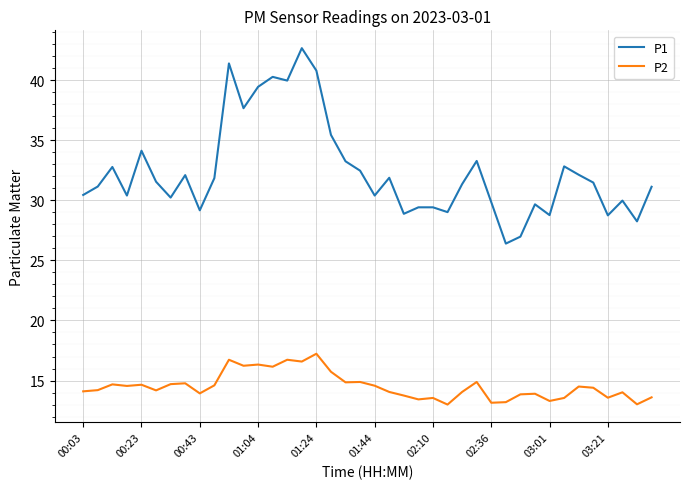

Is this an area chart (filled region under the line)?

No